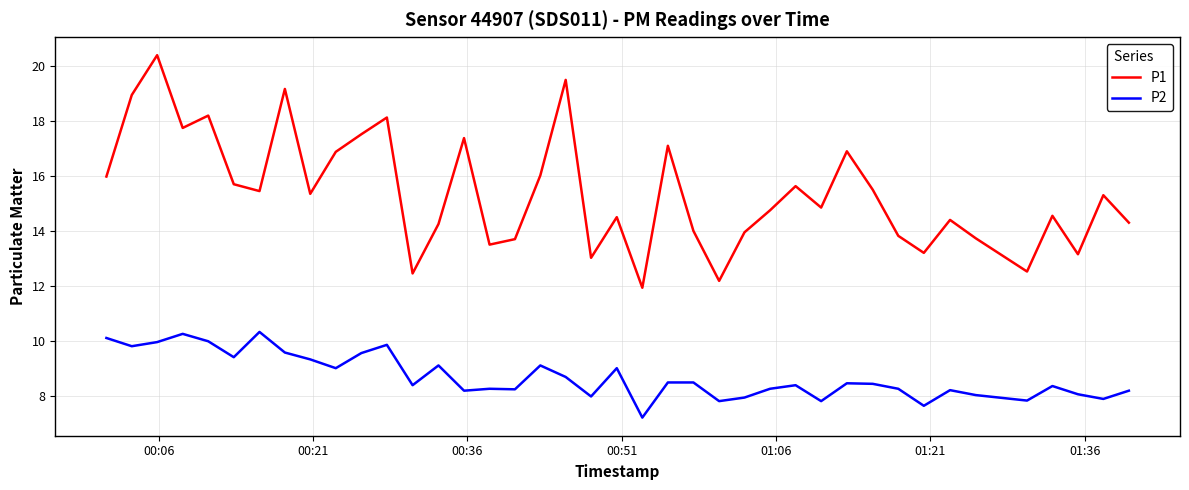

Which series has the widest spread of values?

P1